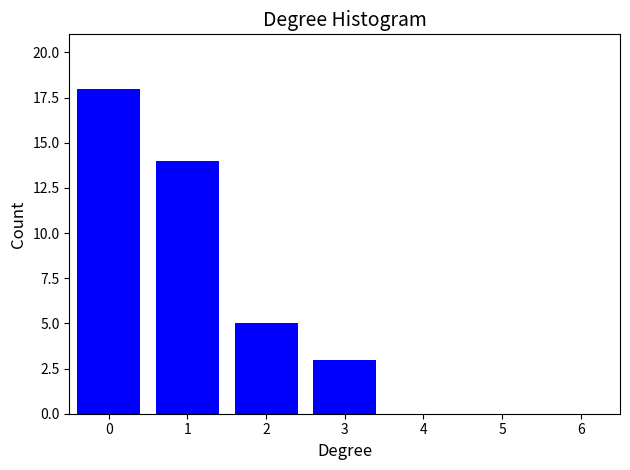

Reading left to right, extract all data points from this chart.

0=18	1=14	2=5	3=3	4=0	5=0	6=0